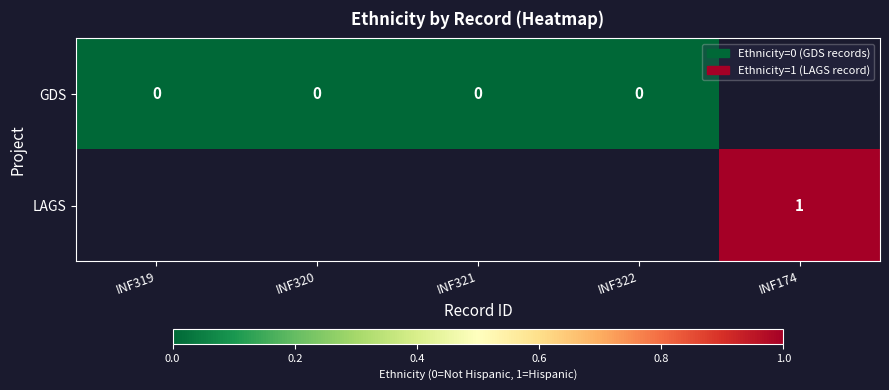

Which has a higher value, INF321 or INF319?

INF321